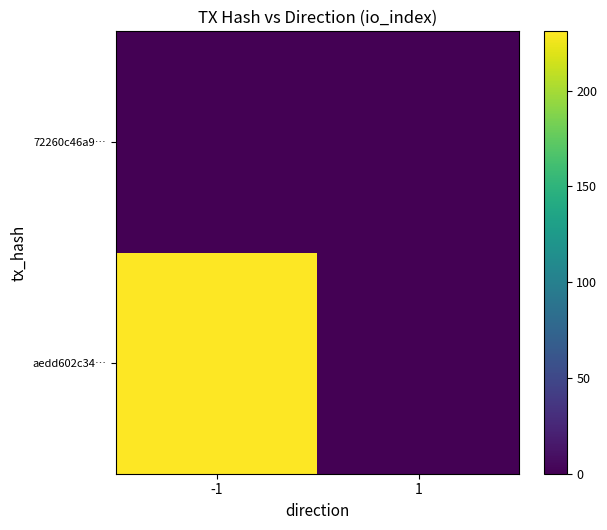

List the series in order of their peak value, highest first.

aedd602c34…, 72260c46a9…